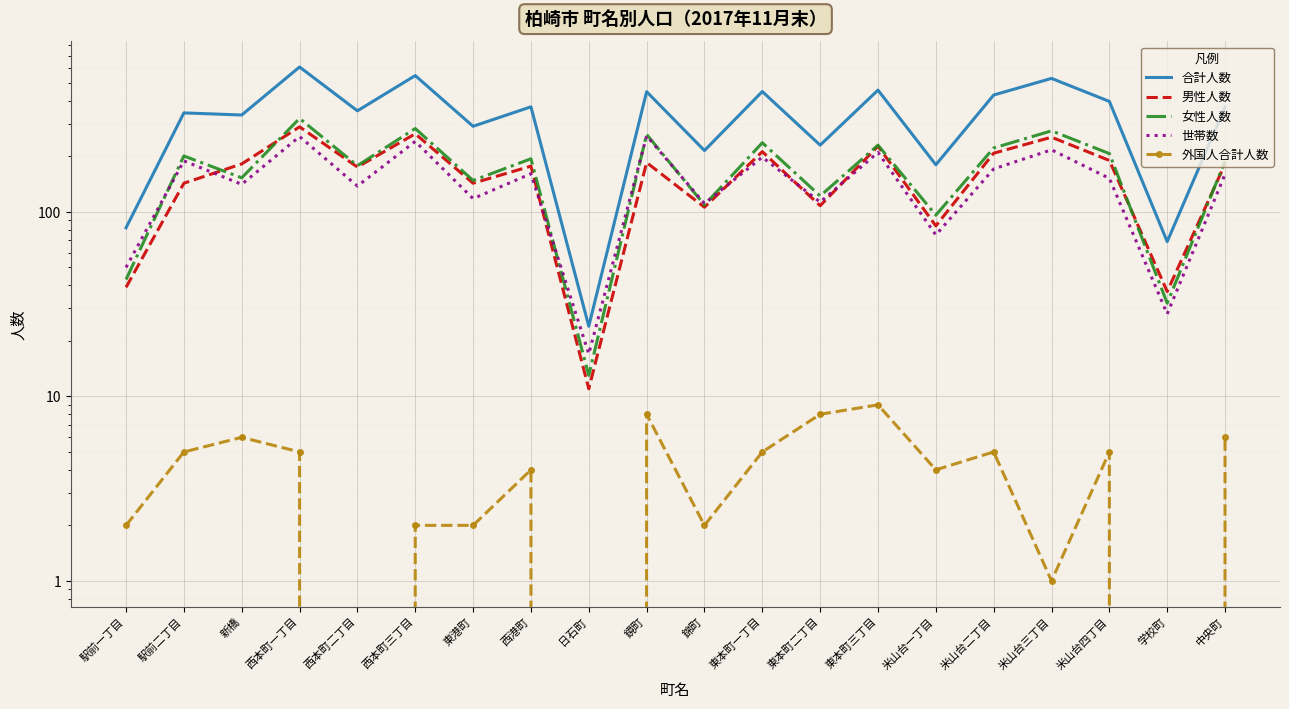

What is the value of the 合計人数 point at the 2nd from the left?

344